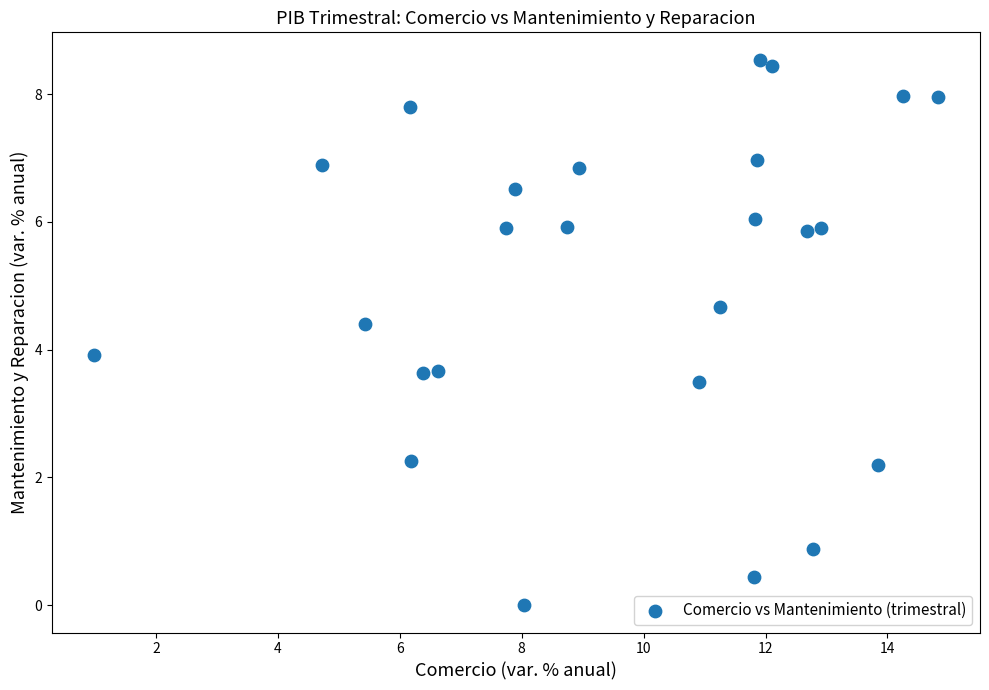

What is the range of Y values (max minus min)?

8.5